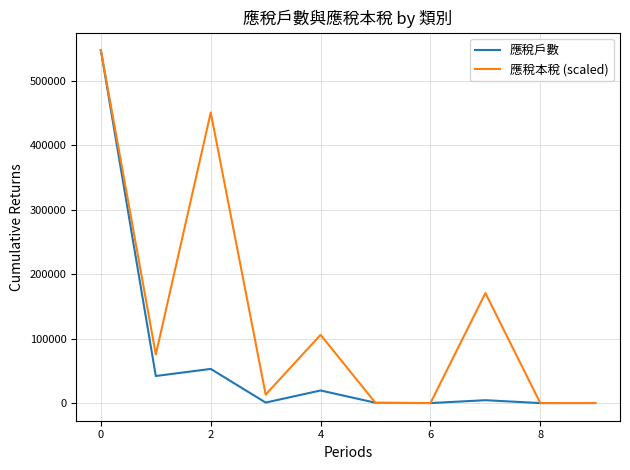

Rank the series by their average value, from lowest to highest.

應稅戶數, 應稅本稅 (scaled)